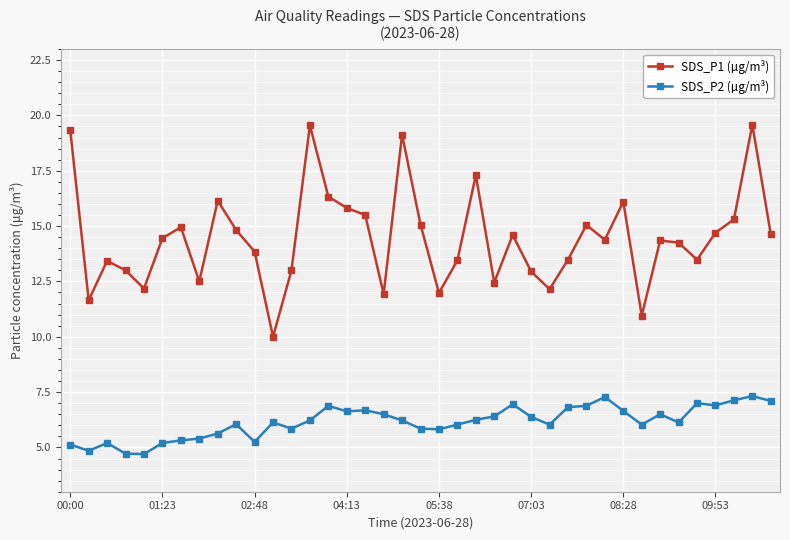

List the series in order of their peak value, highest first.

SDS_P1 (µg/m³), SDS_P2 (µg/m³)